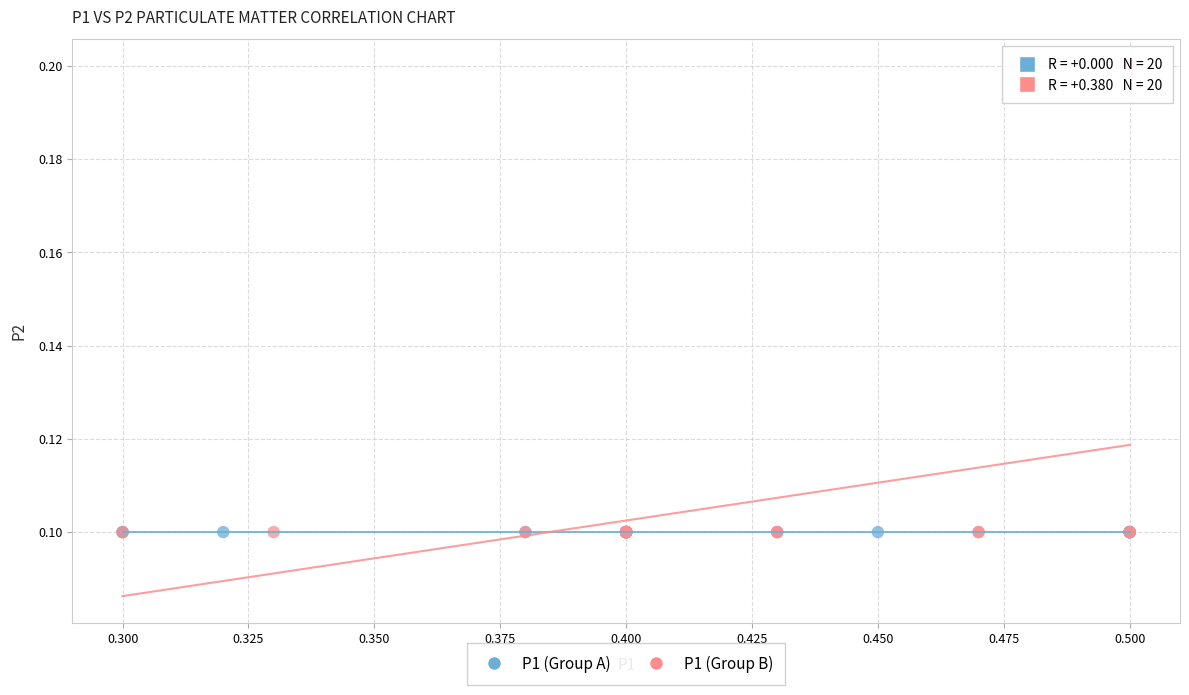

Which series reaches the maximum Y coordinate?

P1 (Group B)